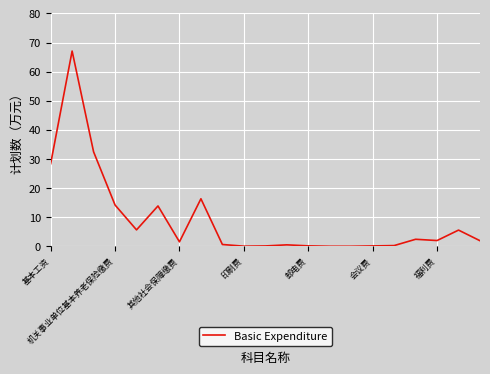

What is the maximum value shown in the chart?

67.1